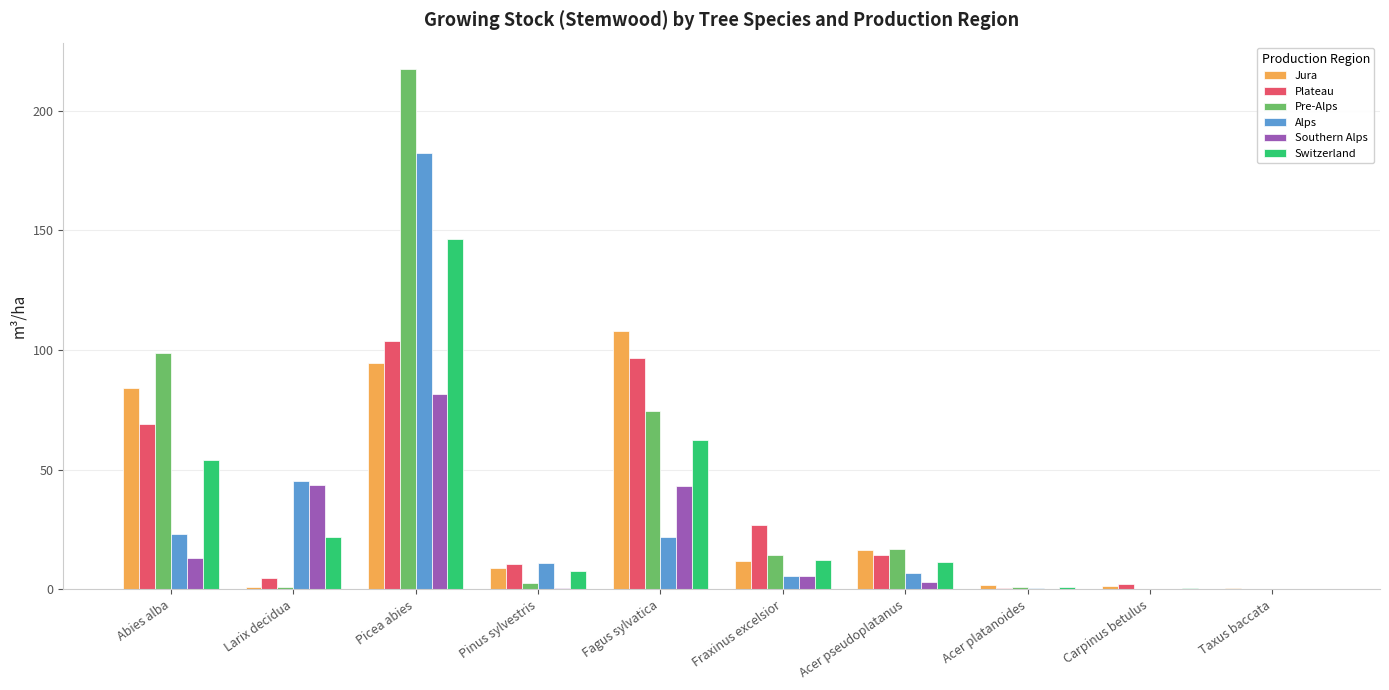

Which series has the largest total across all categories?

Pre-Alps